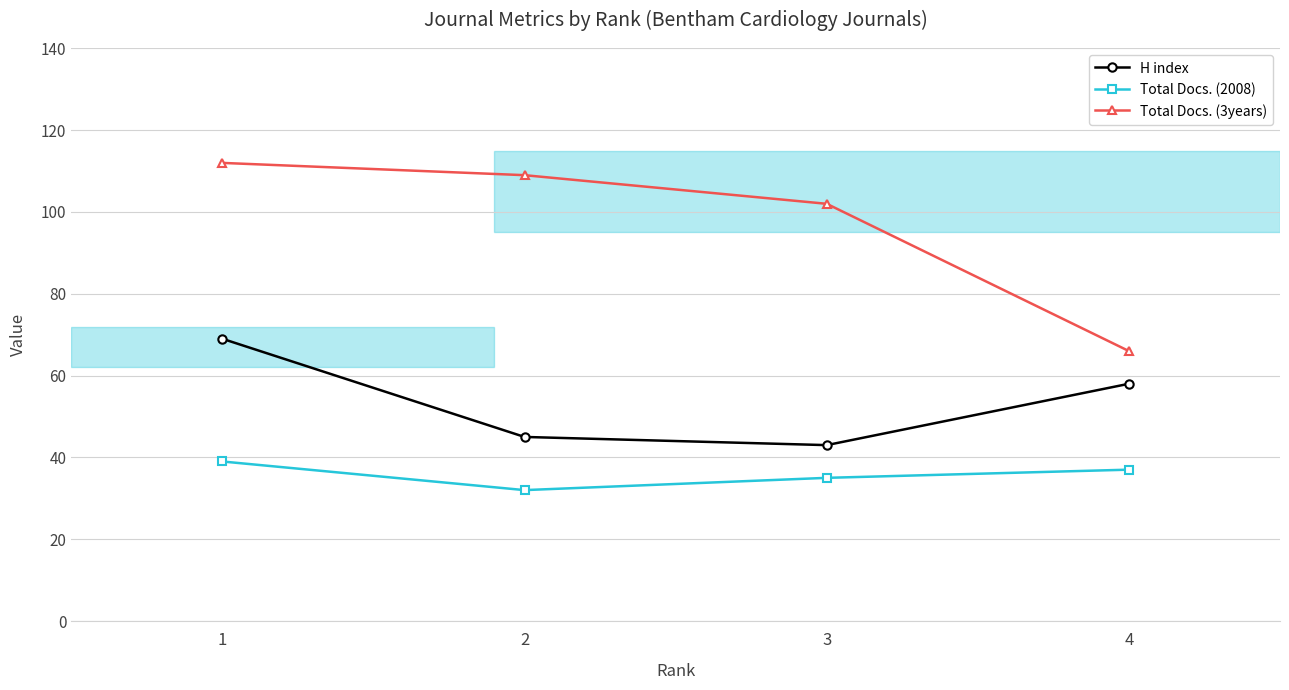

Where does the H index series first go above 58?

1